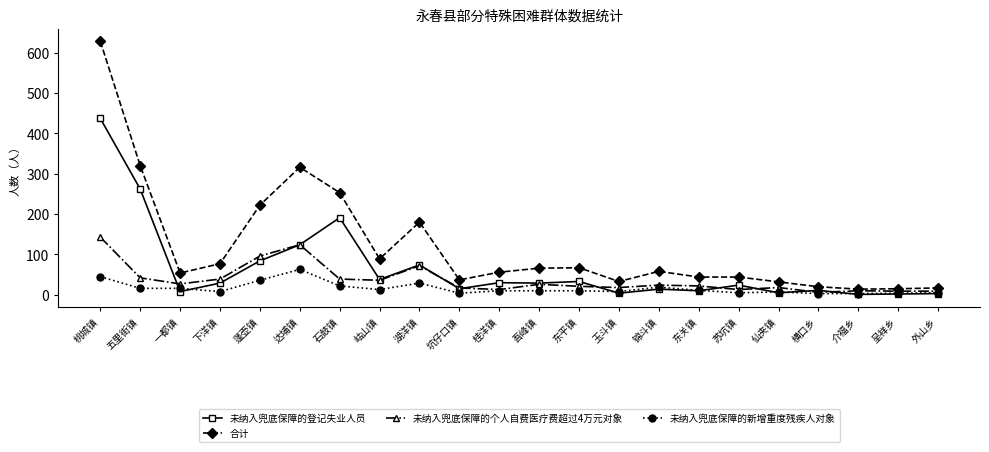

What is the maximum value for 合计?

628